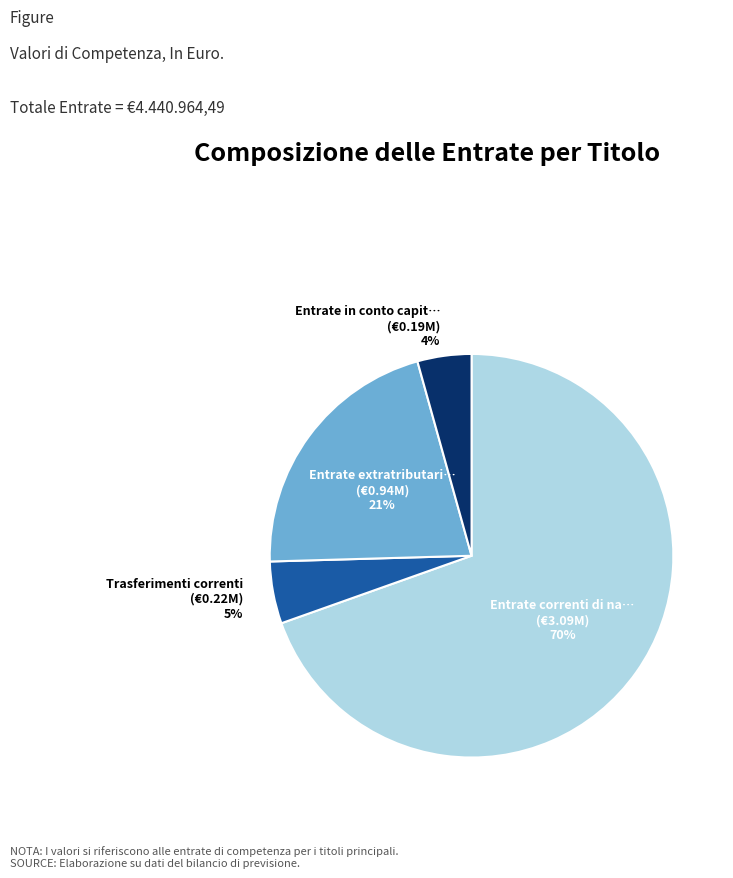

Is there a majority slice in this chart?

Yes